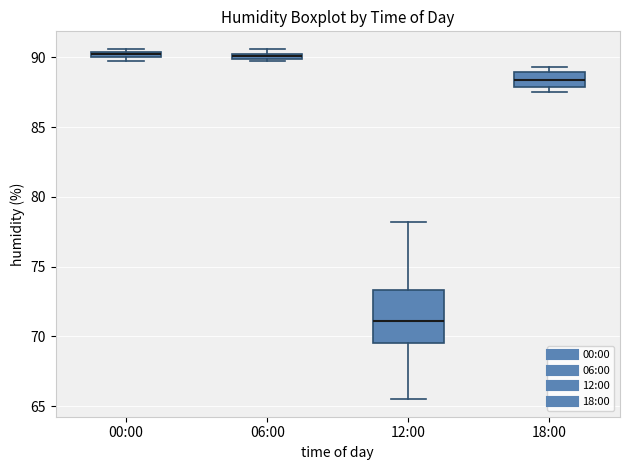

Comparing the boxes themselves (not the whiskers), which one is the tallest?

12:00